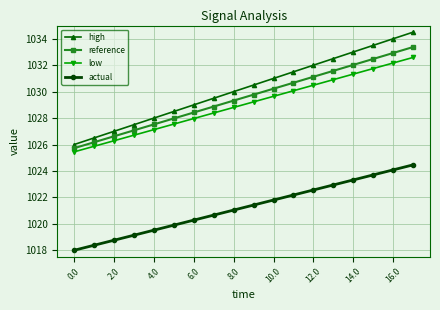

Does the chart have visible grid lines?

Yes